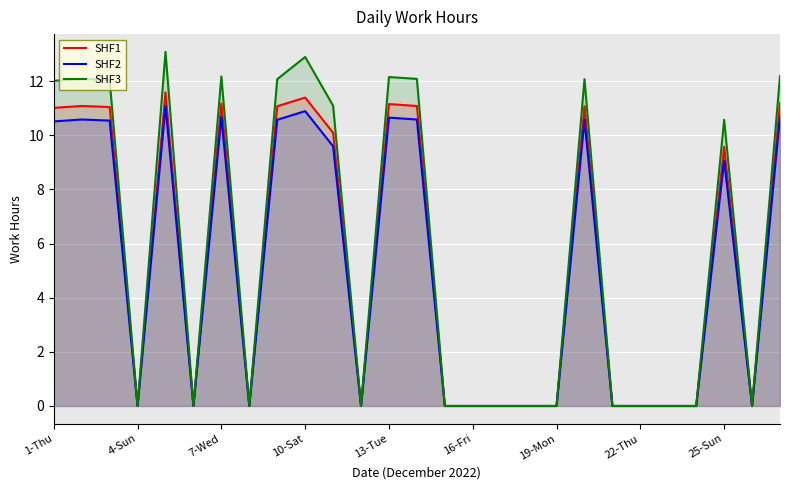

List the series in order of their peak value, lowest first.

SHF2, SHF1, SHF3